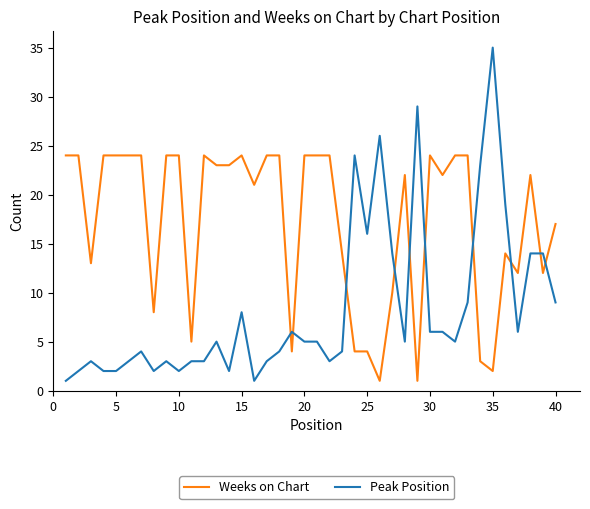

Which series has the largest range (max minus min)?

Peak Position